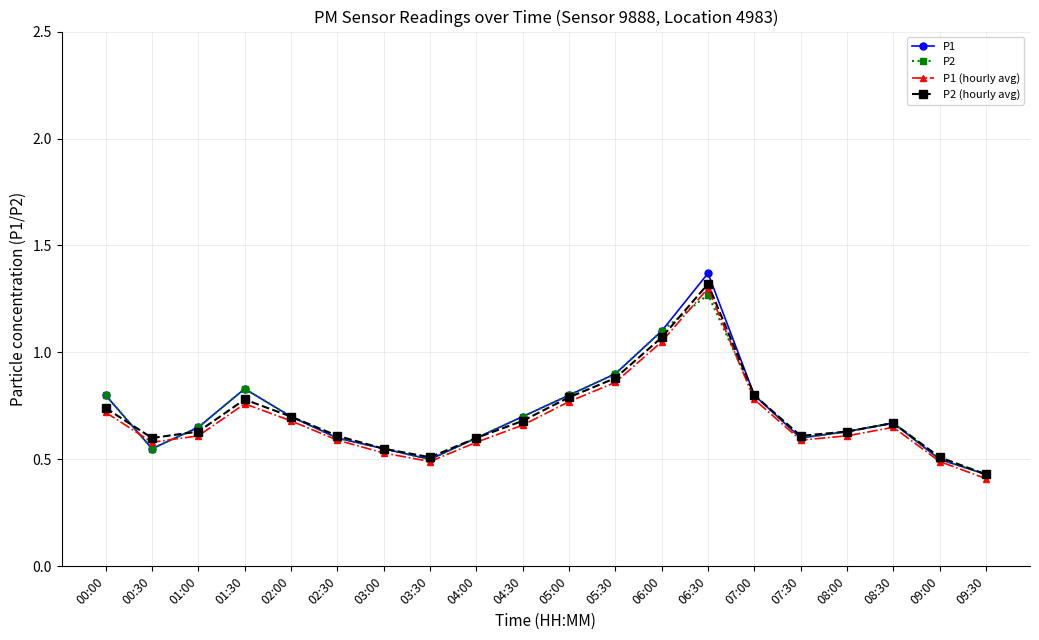

At which label does P1 (hourly avg) reach its peak?

06:30